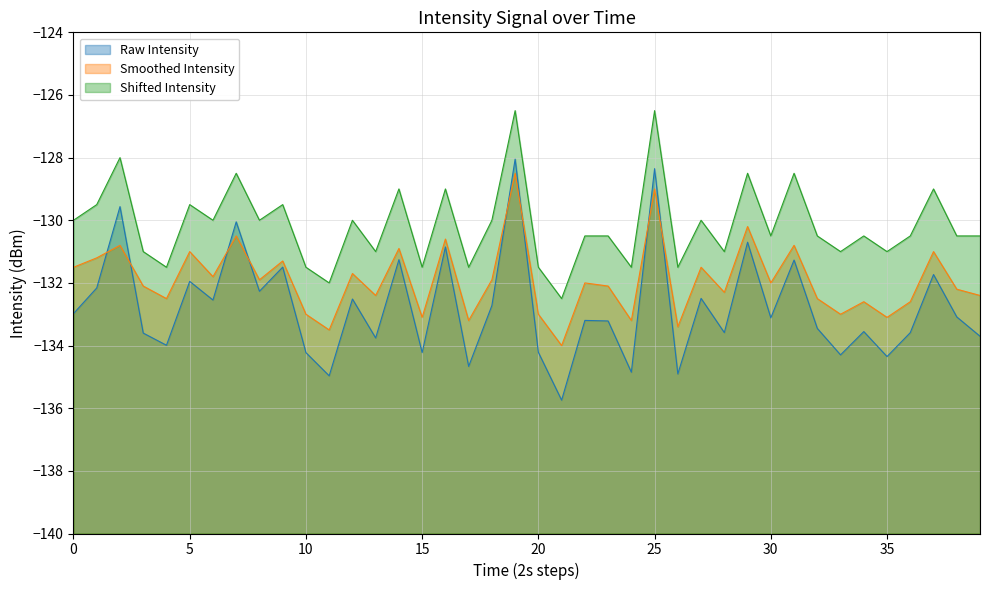

How many lines are shown in the chart?

3